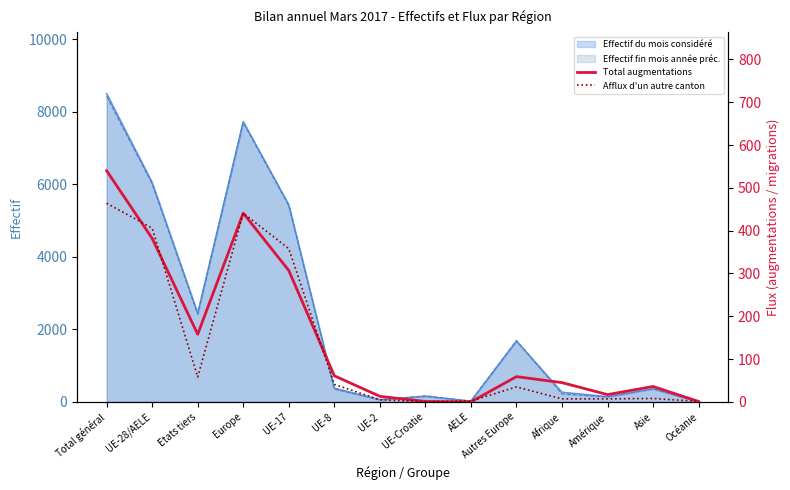

Where is the first local maximum for Afflux d'un autre canton?

Europe